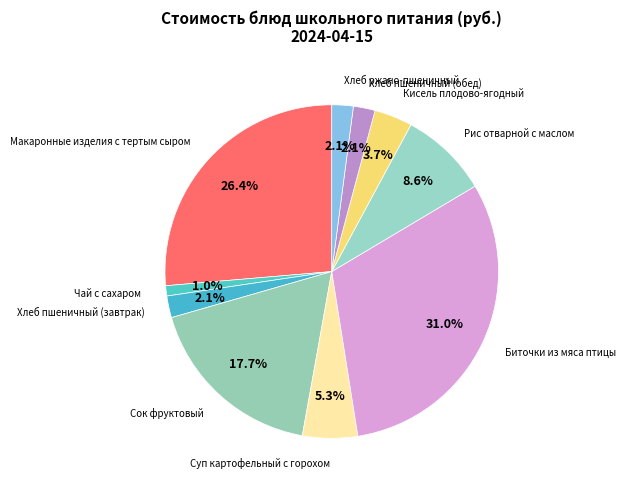

How many slices are in this pie chart?

10